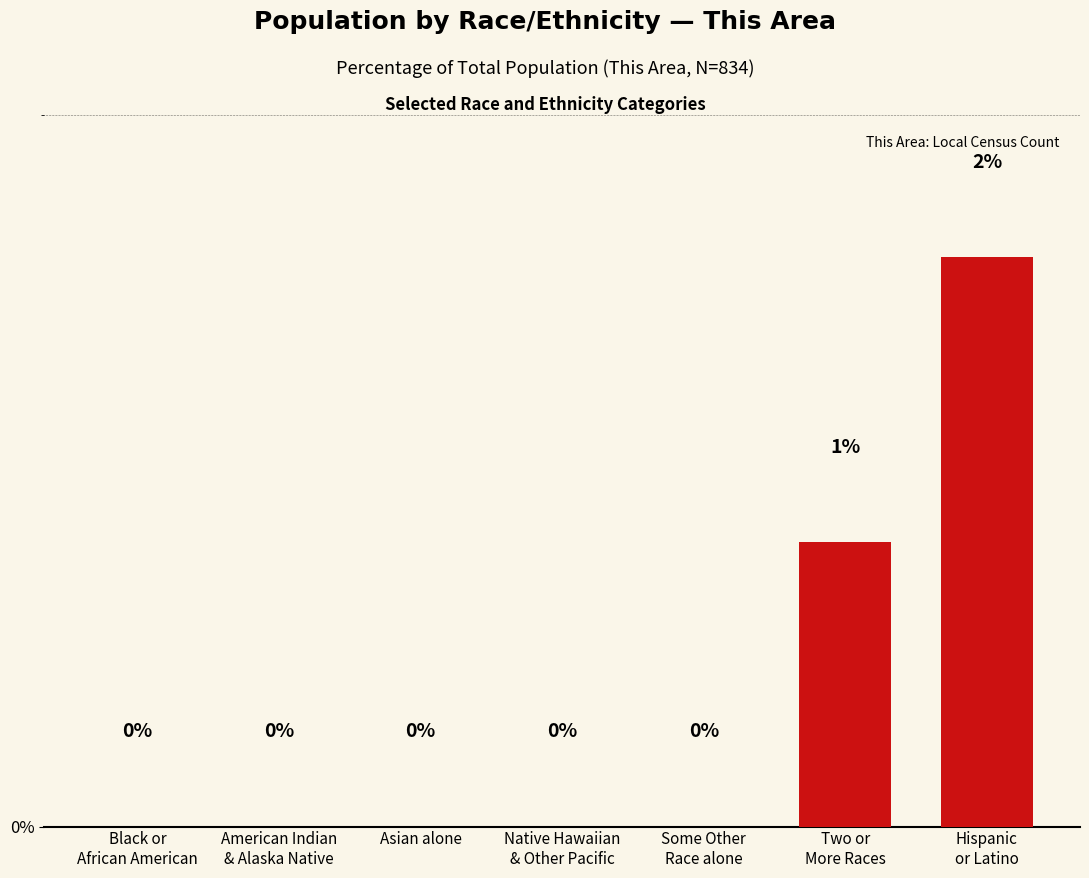

True or false: the data shows 0 at Some Other
Race alone.

True